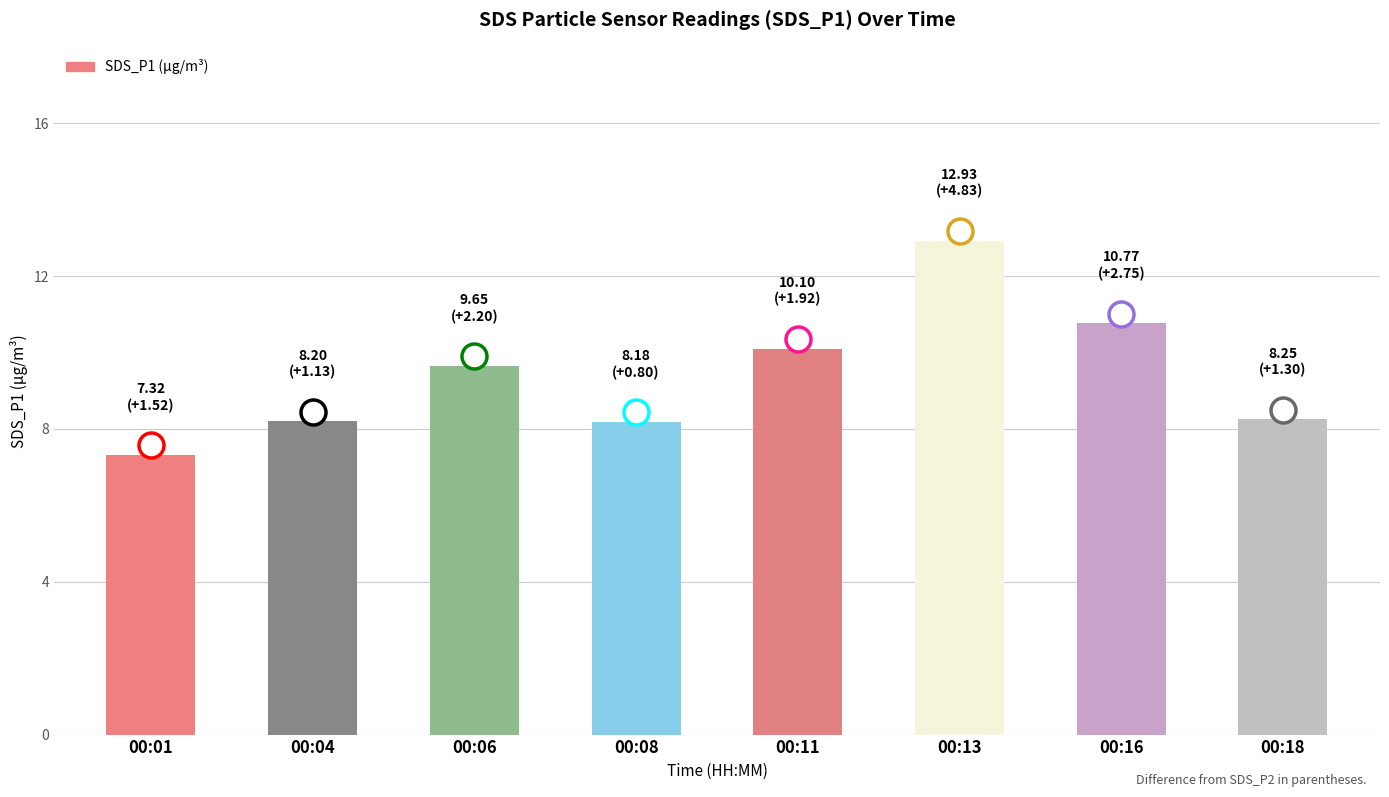

What value does the data have at 00:06?

9.7